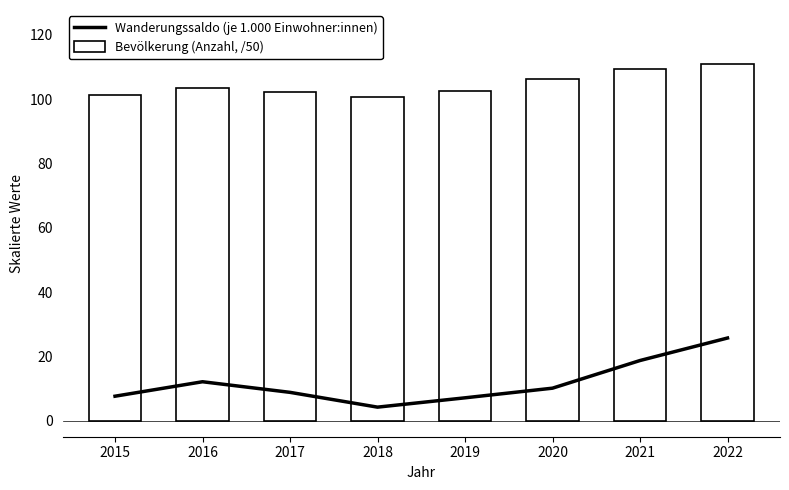

True or false: Bevölkerung (Anzahl, /50) has a value of 145.2 at 2015.

False